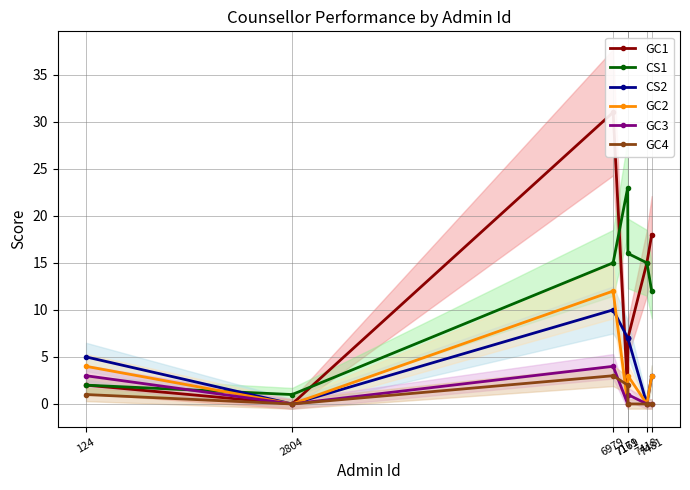

What are all the series names shown in the legend?

GC1, CS1, CS2, GC2, GC3, GC4